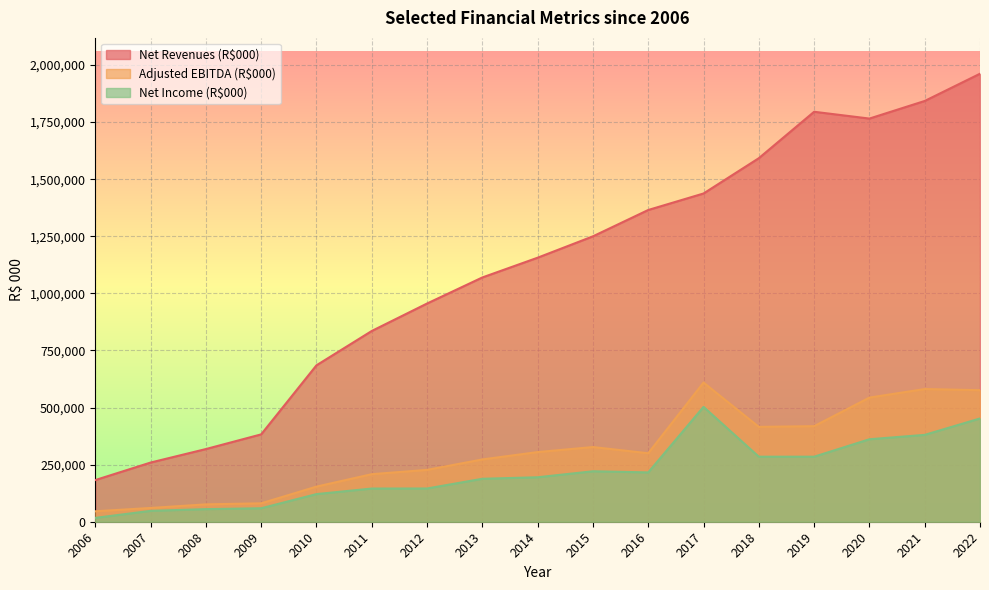

What are all the series names shown in the legend?

Net Revenues (R$000), Adjusted EBITDA (R$000), Net Income (R$000)